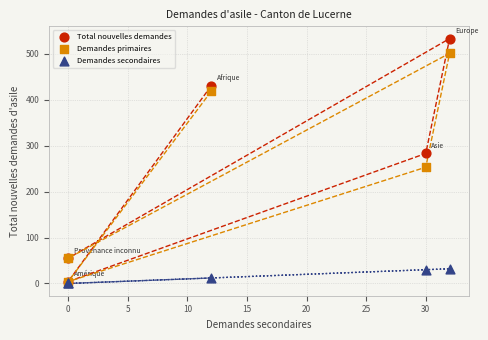

Which series has the widest spread of Y values?

Total nouvelles demandes